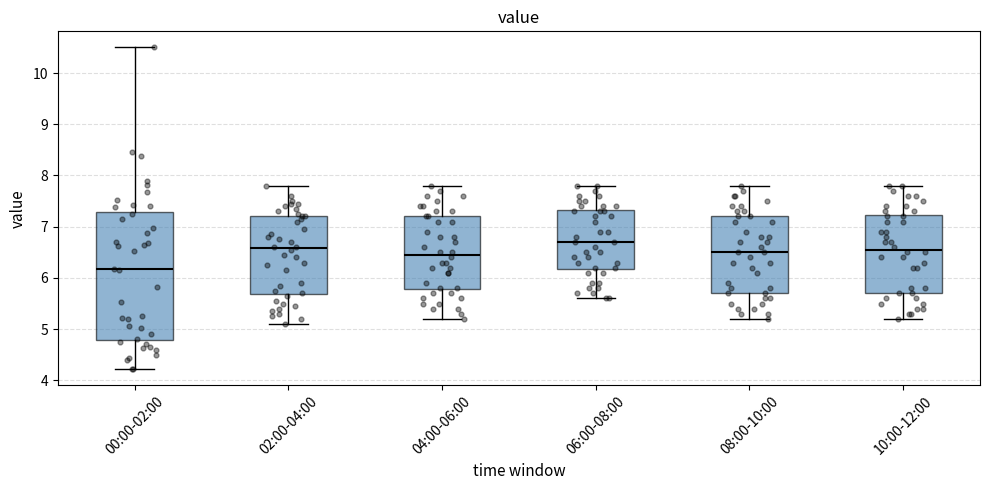

Which box's median line is the highest?

06:00-08:00